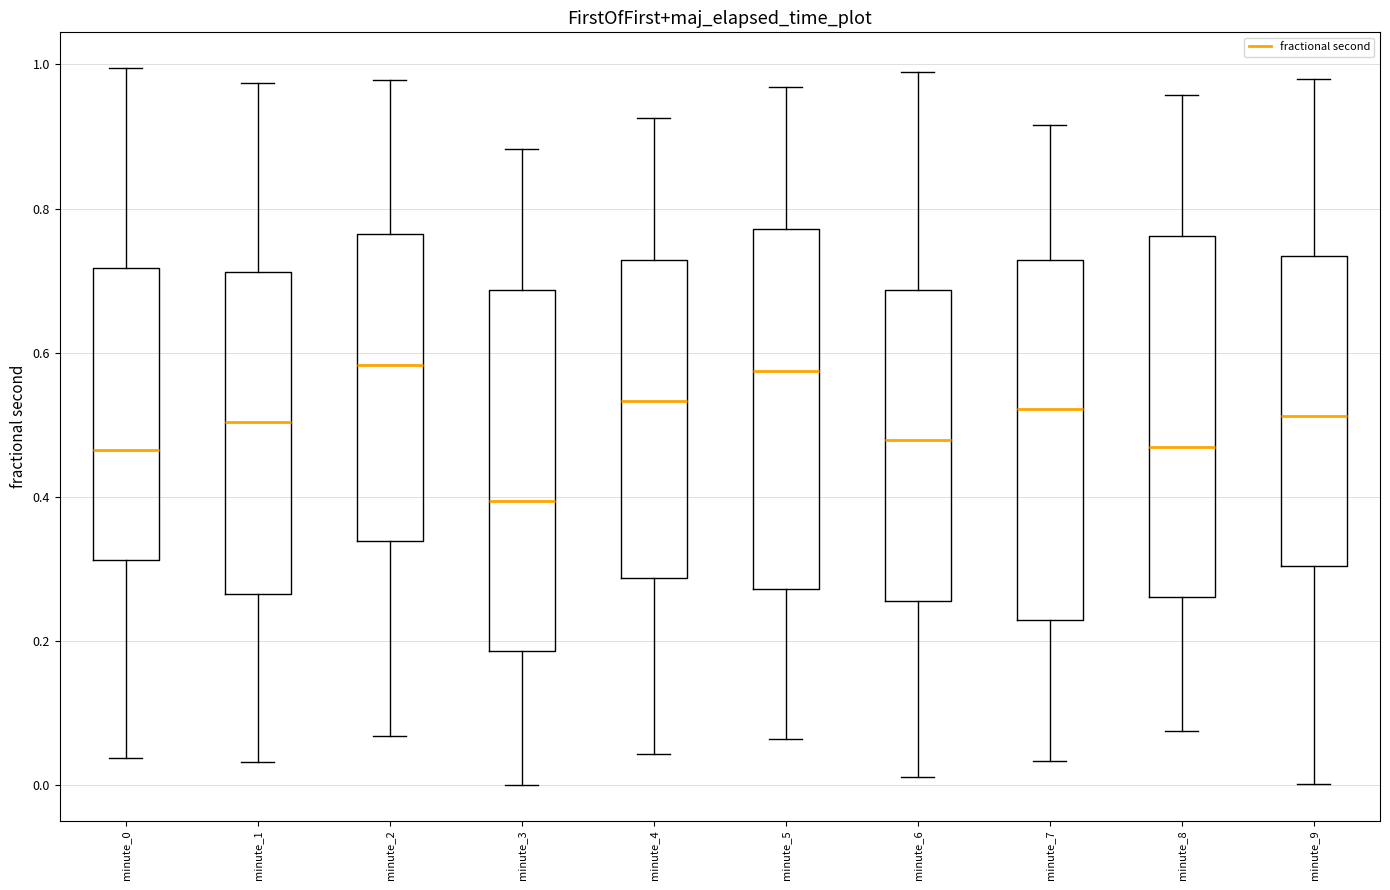

Reading left to right, read every box against the y-axis: the position of its median line, the range the box covers, and the ends of its whiskers. The values are not printed on the chart, so give them approximately, as read against the axis.

minute_0: median 0.46, box 0.32 to 0.72, whiskers 0.04 to 1.00
minute_1: median 0.50, box 0.26 to 0.72, whiskers 0.04 to 0.98
minute_2: median 0.58, box 0.34 to 0.76, whiskers 0.06 to 0.98
minute_3: median 0.40, box 0.18 to 0.68, whiskers 0.00 to 0.88
minute_4: median 0.54, box 0.28 to 0.72, whiskers 0.04 to 0.92
minute_5: median 0.58, box 0.28 to 0.78, whiskers 0.06 to 0.96
minute_6: median 0.48, box 0.26 to 0.68, whiskers 0.02 to 0.98
minute_7: median 0.52, box 0.22 to 0.72, whiskers 0.04 to 0.92
minute_8: median 0.46, box 0.26 to 0.76, whiskers 0.08 to 0.96
minute_9: median 0.52, box 0.30 to 0.74, whiskers 0.00 to 0.98